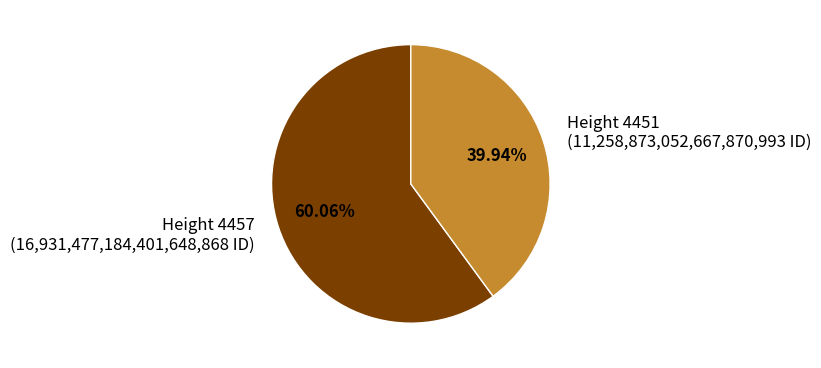

How many slices are in this pie chart?

2